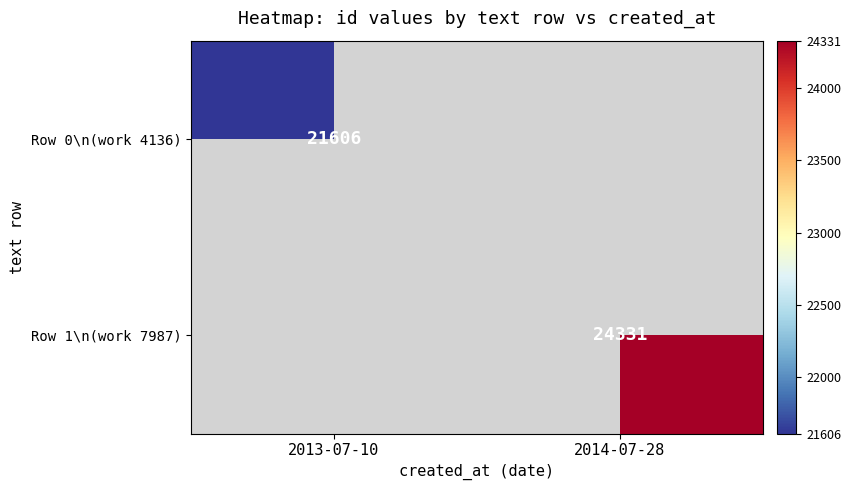

How many data points does each series have?

2